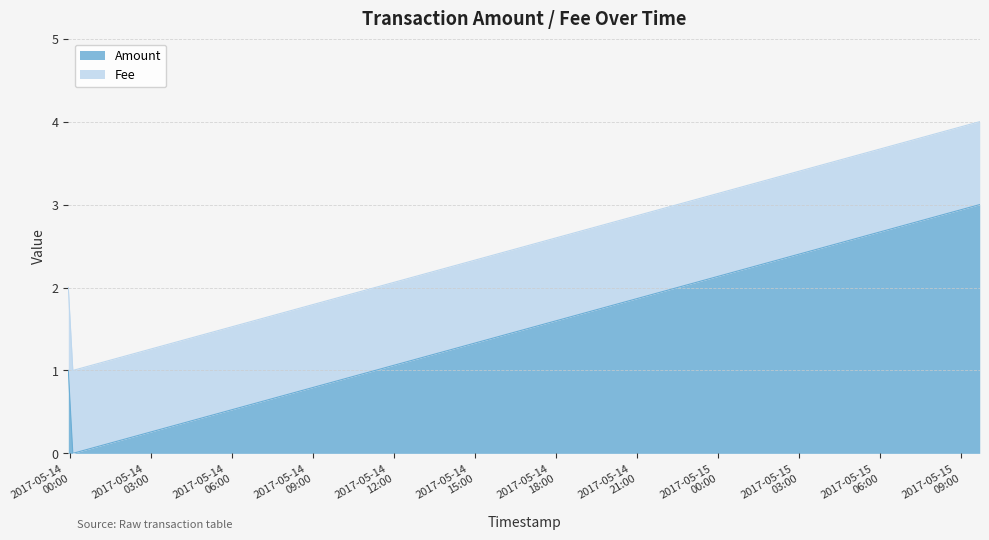

How many values are above zero?

2